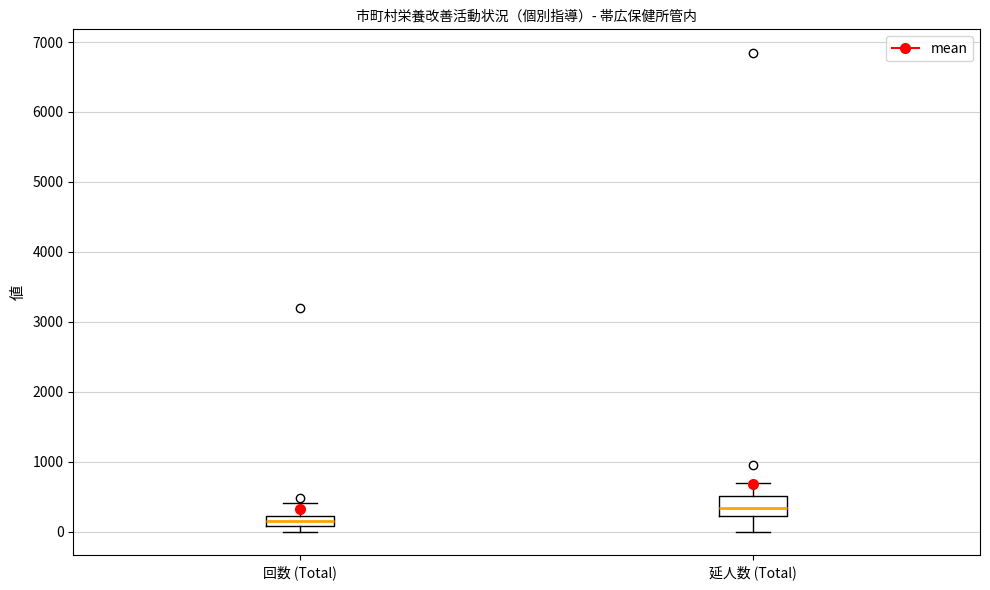

Where does the upper whisker of the box for 回数 (Total) end on the y-axis? The values are not printed on the chart, so give them approximately, as read against the axis.

400